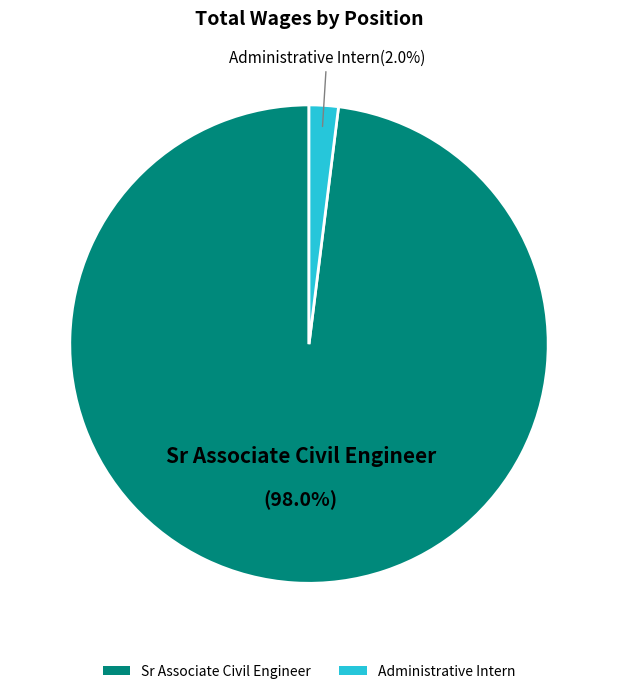

The Administrative Intern slice represents 2% of the pie. True or false?

True